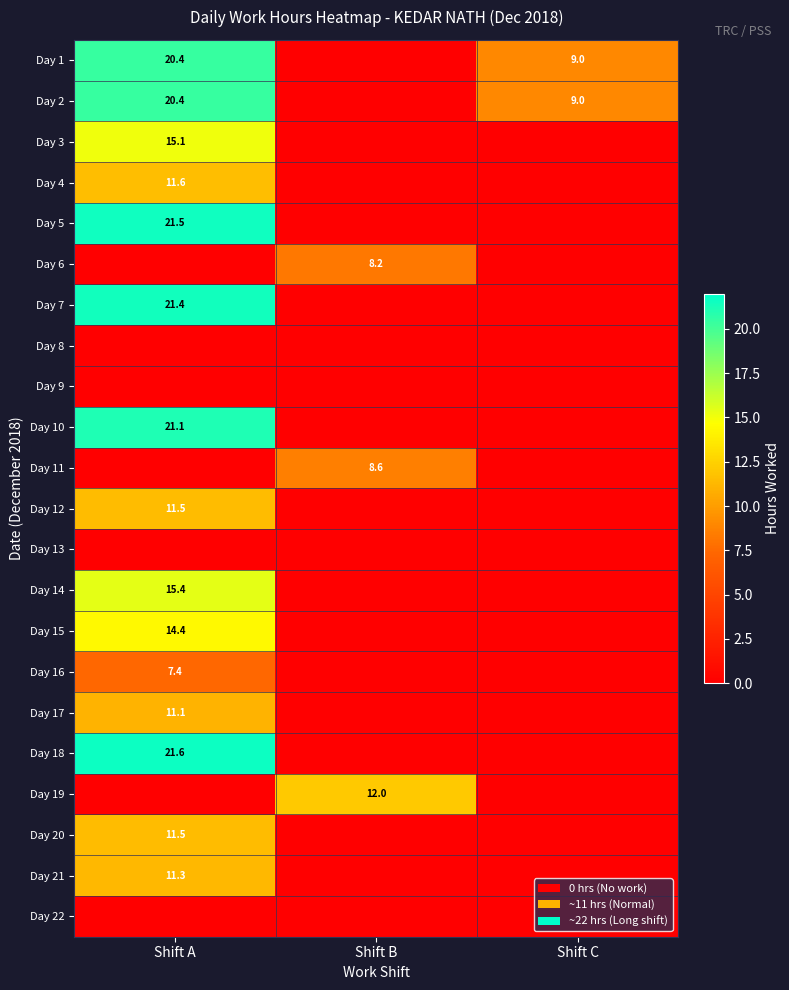

True or false: Day 14 has a value of 7.8 at Shift A.

False